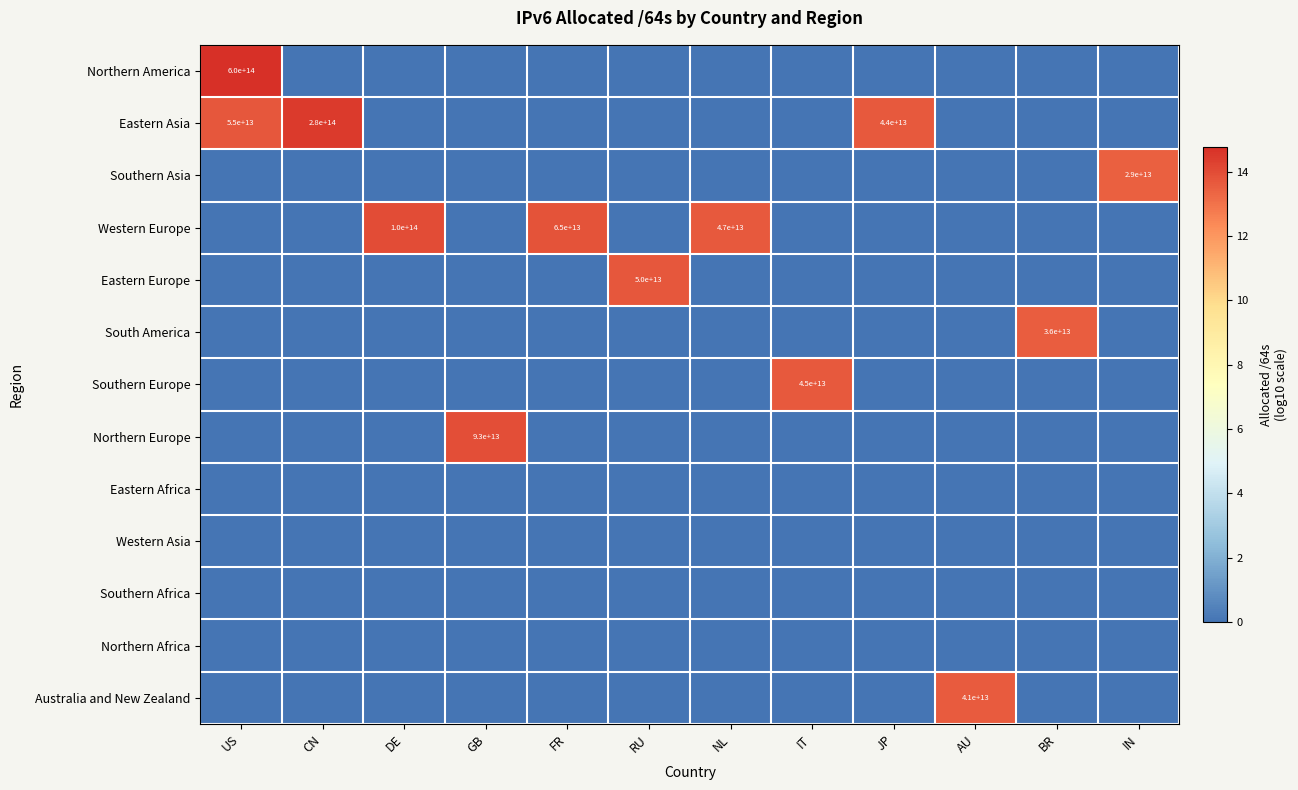

At which category is the sum across all series the highest?

US